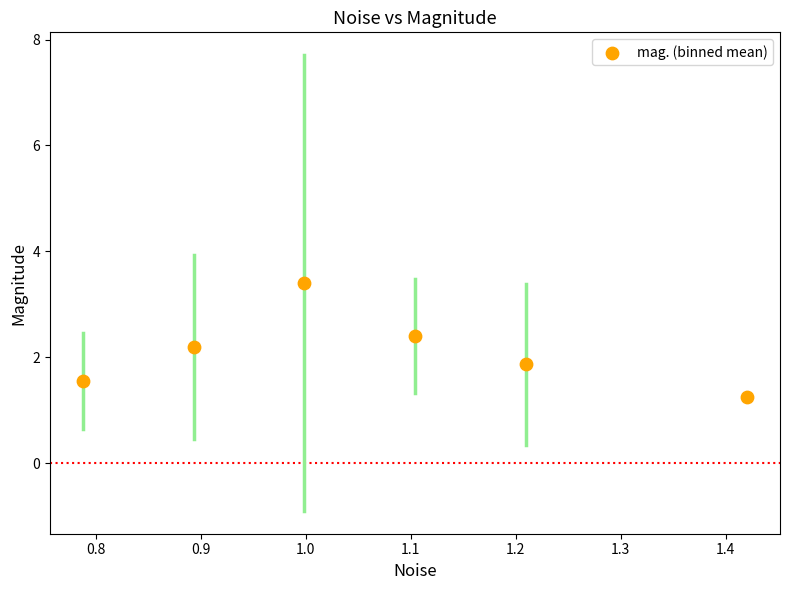

What is the range of X values (max minus min)?

0.6